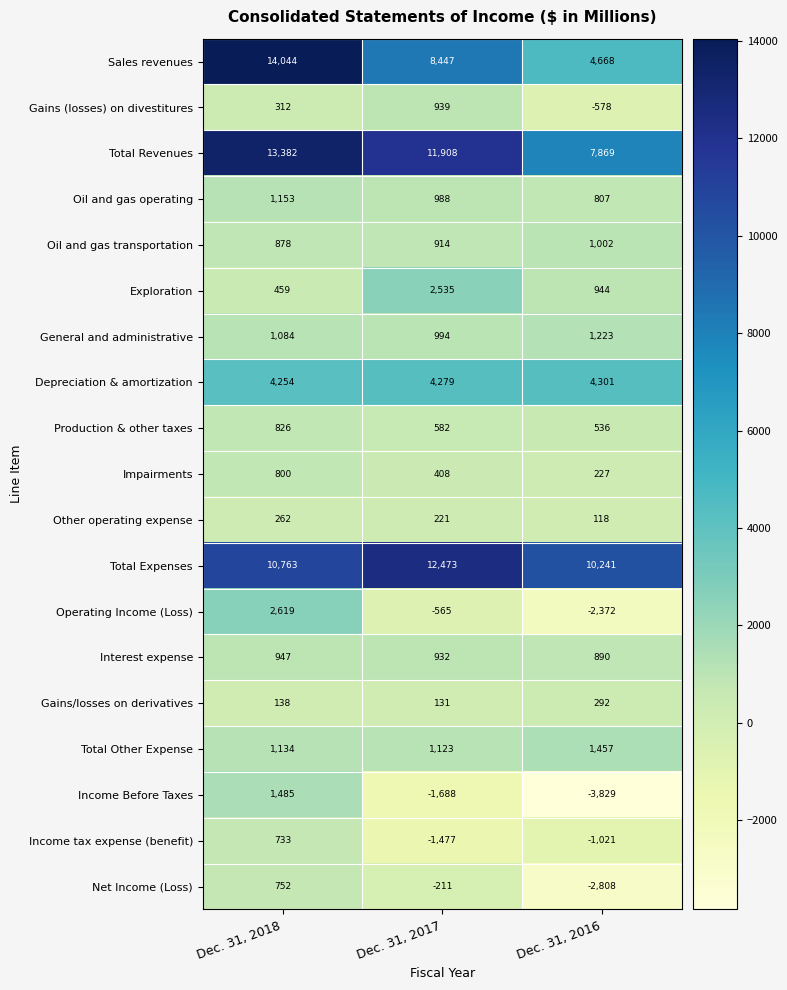

What is the difference between the maximum and second lowest values in the Total Expenses series?

1710